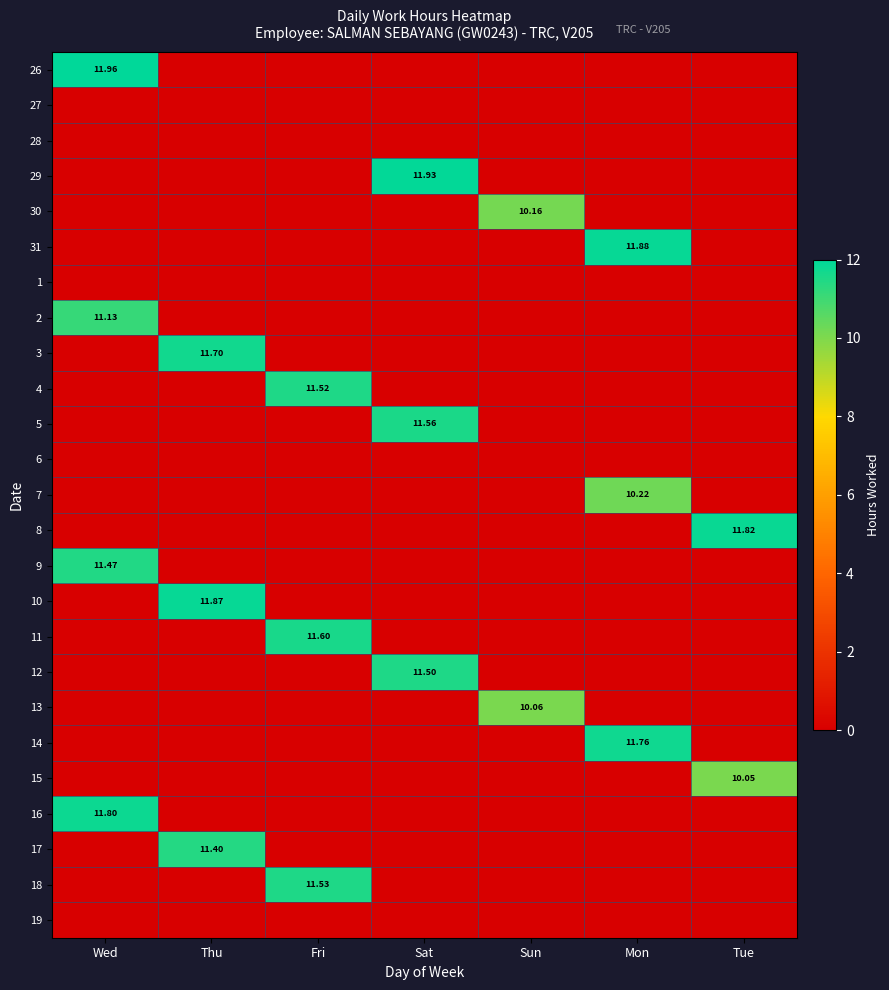

What is the difference between the highest and lowest values at Thu?

11.9